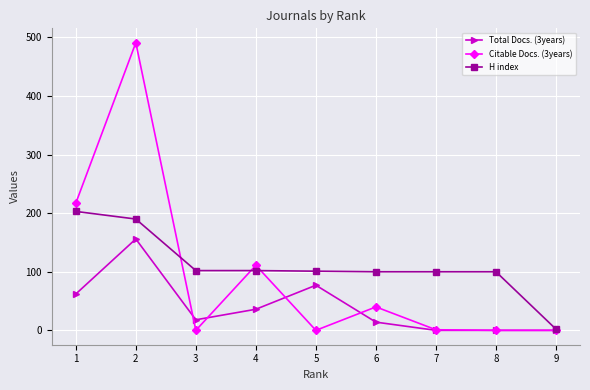

What is the average value of the Citable Docs. (3years) series?

96